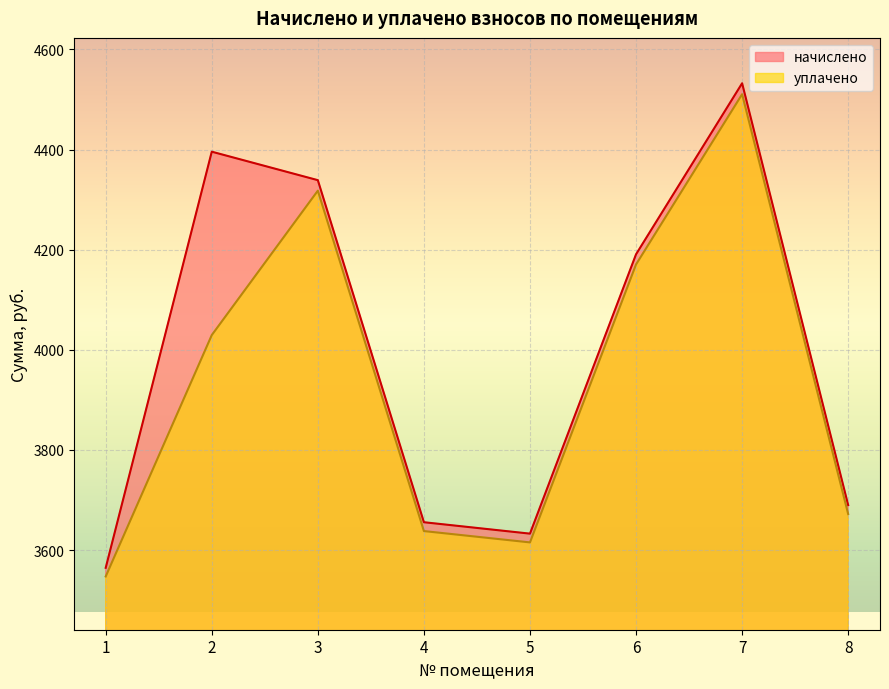

What is the difference between the maximum and minimum values in the уплачено series?

963.2